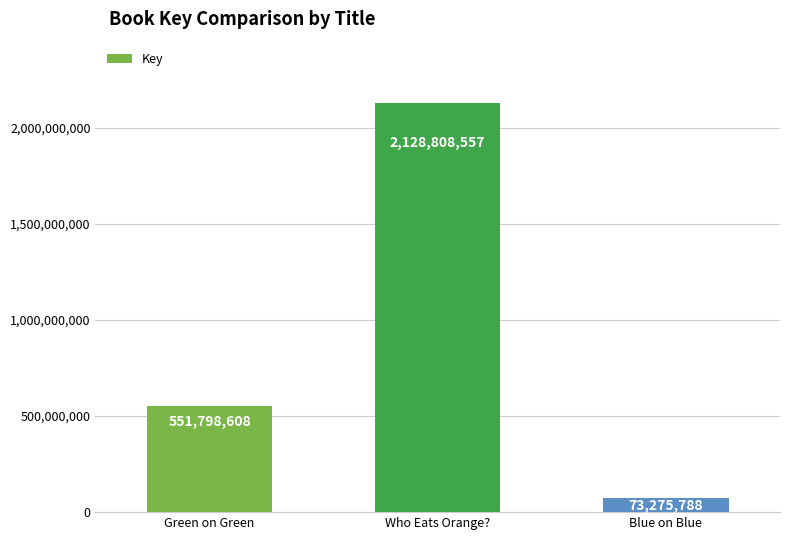

Reading right to left, transcribe all the data shown in this chart.

73275788	2128808557	551798608